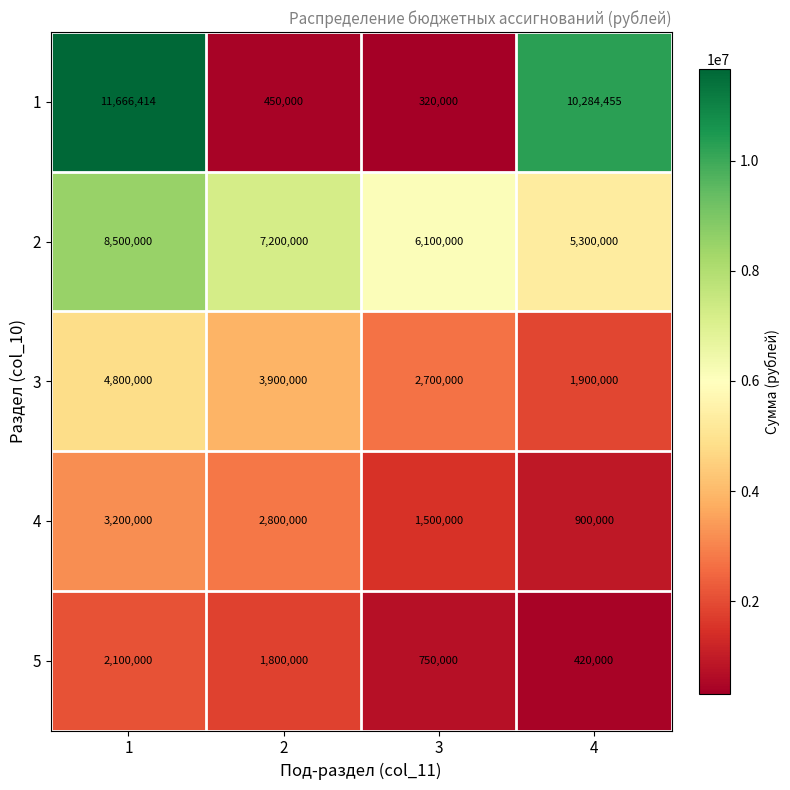

What is the sum of all 3 values?

13300000